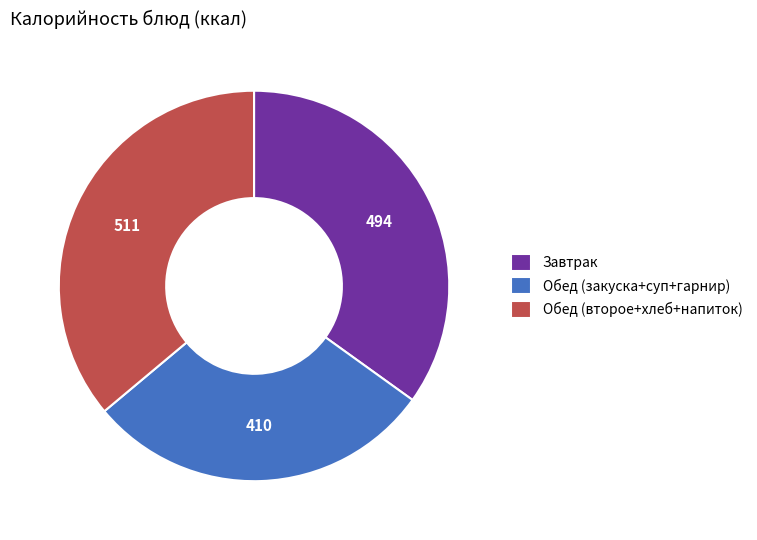

Rank the categories by value from highest to lowest.

Обед (второе+хлеб+напиток), Завтрак, Обед (закуска+суп+гарнир)